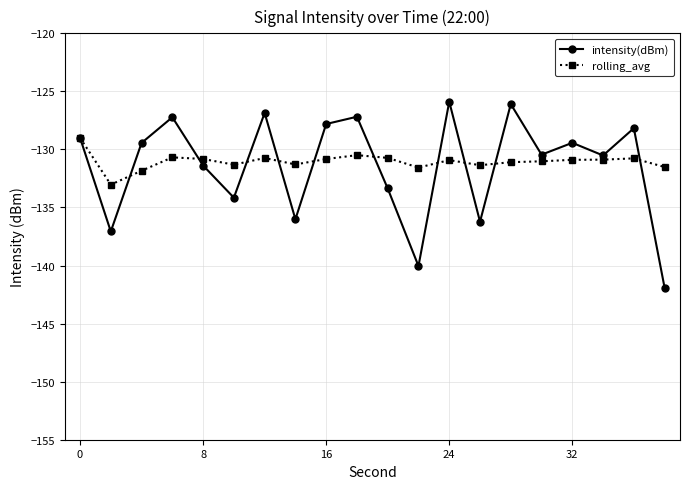

How many lines are shown in the chart?

2